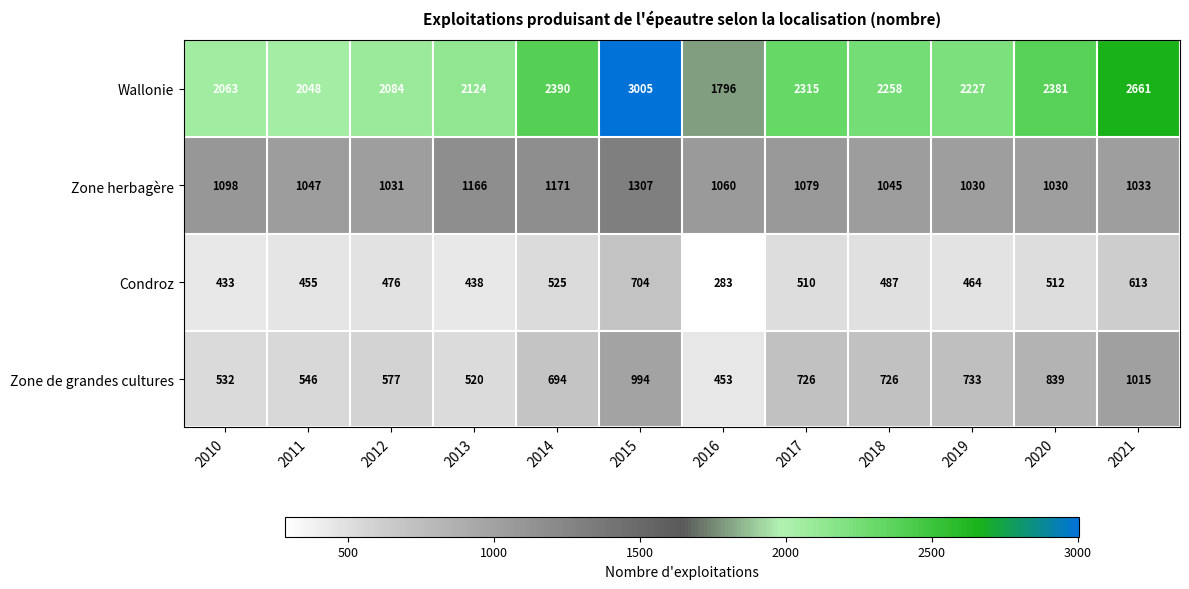

How many data points does each series have?

12